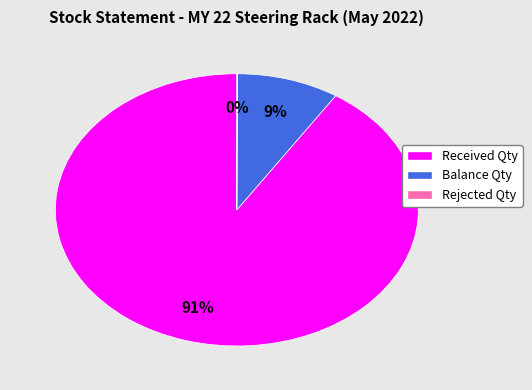

Which category has the biggest portion of the pie?

Received Qty